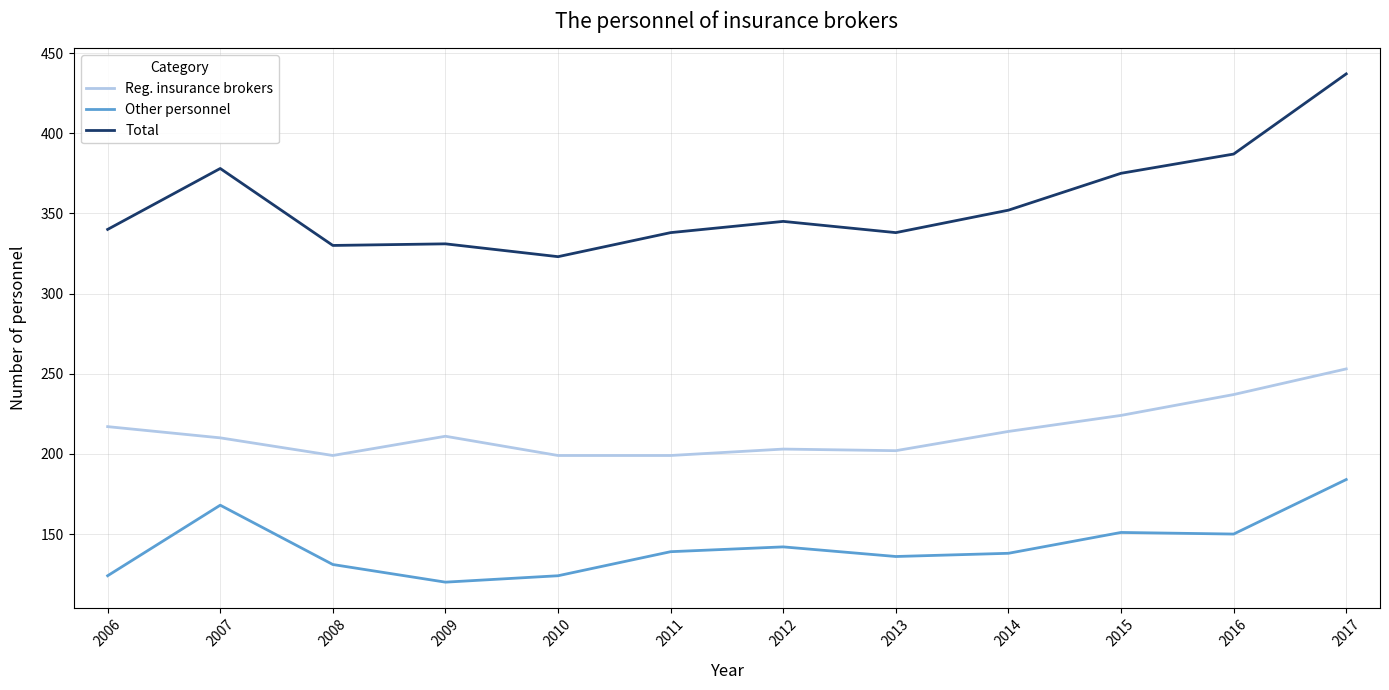

True or false: Other personnel has more than 0 points higher than both neighbors.

True